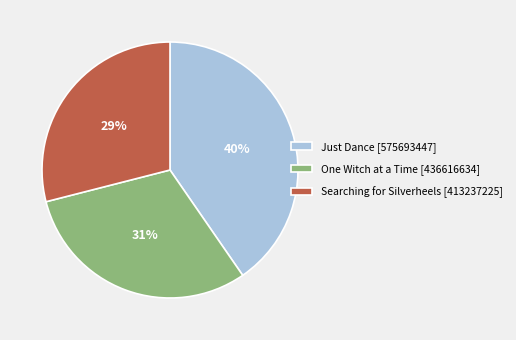

Is there any slice that represents more than half of the pie?

No